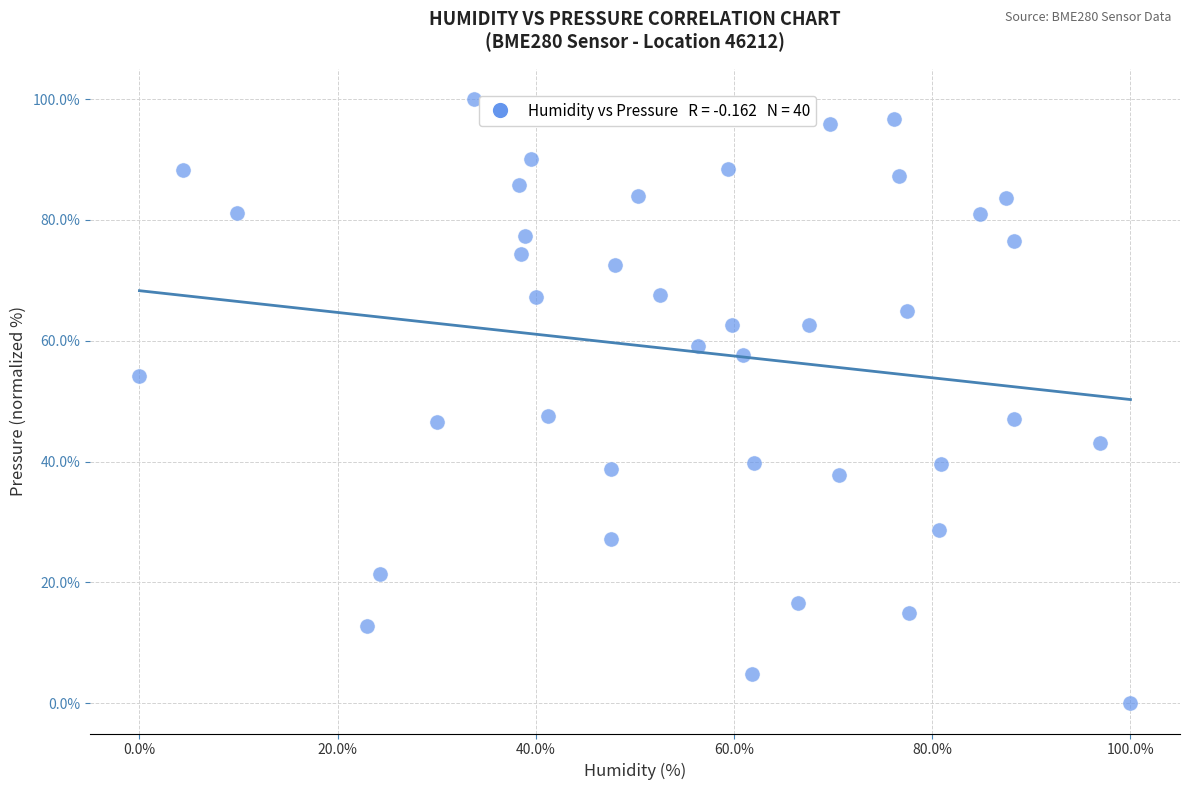

What is the range of Y values (max minus min)?

100.0